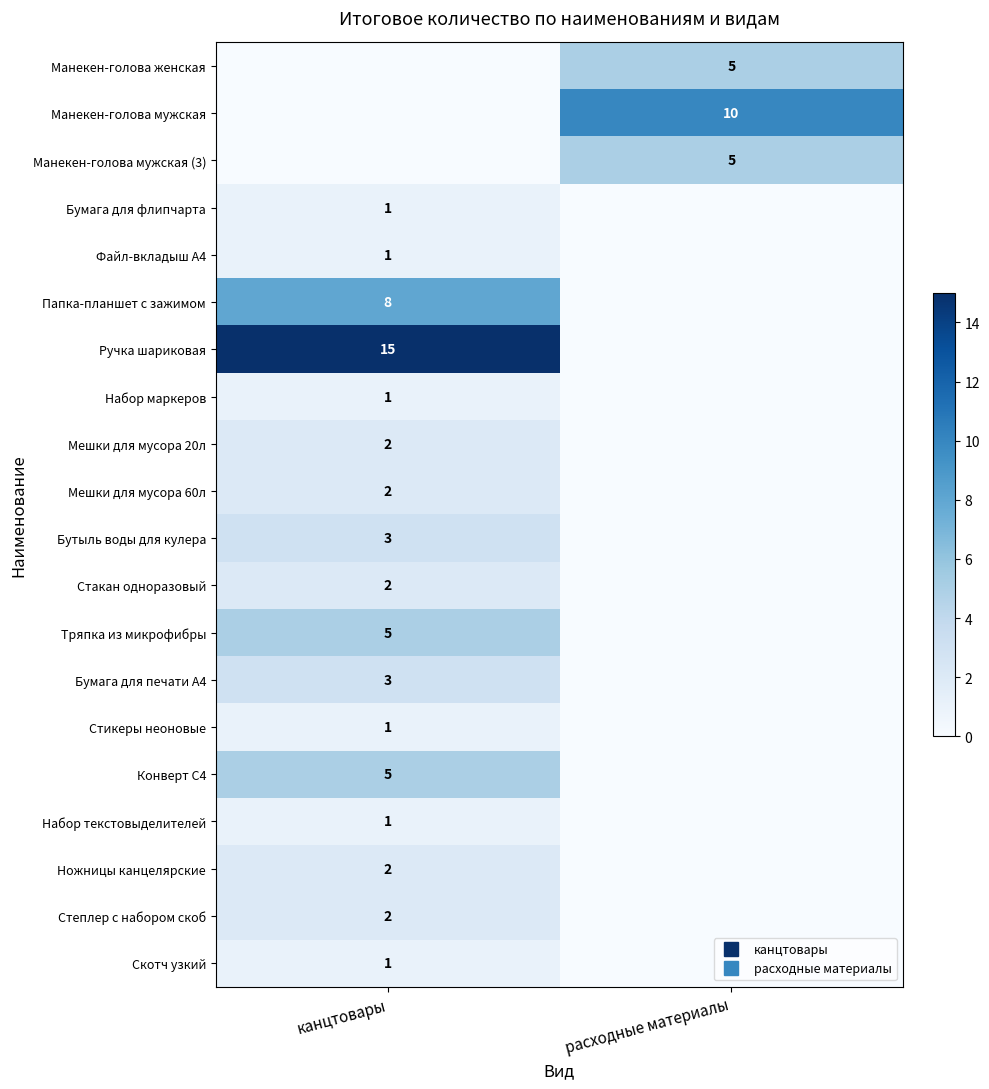

The value of Бумага для флипчарта at расходные материалы is 1. True or false?

False